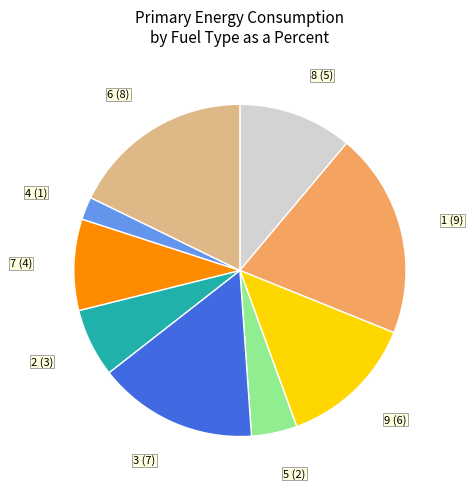

True or false: 4 (1) accounts for 2% of the total.

True